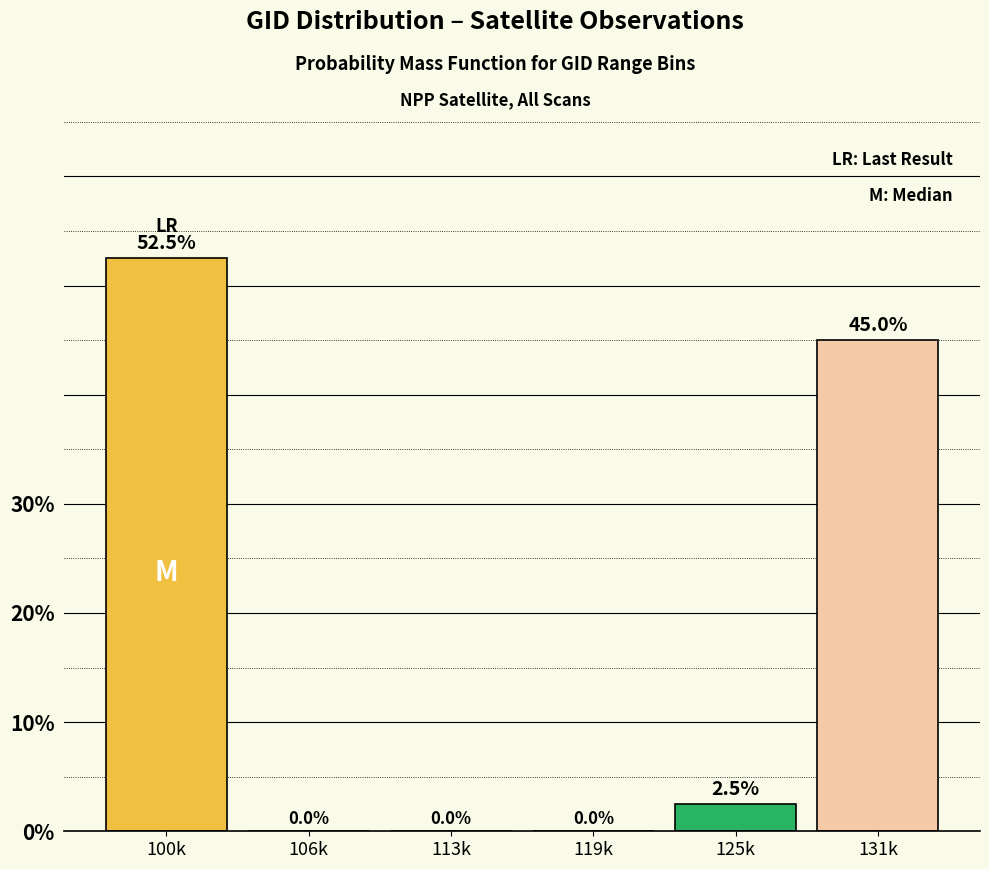

Reading left to right, extract all data points from this chart.

100k=52.5	106k=0.0	113k=0.0	119k=0.0	125k=2.5	131k=45.0